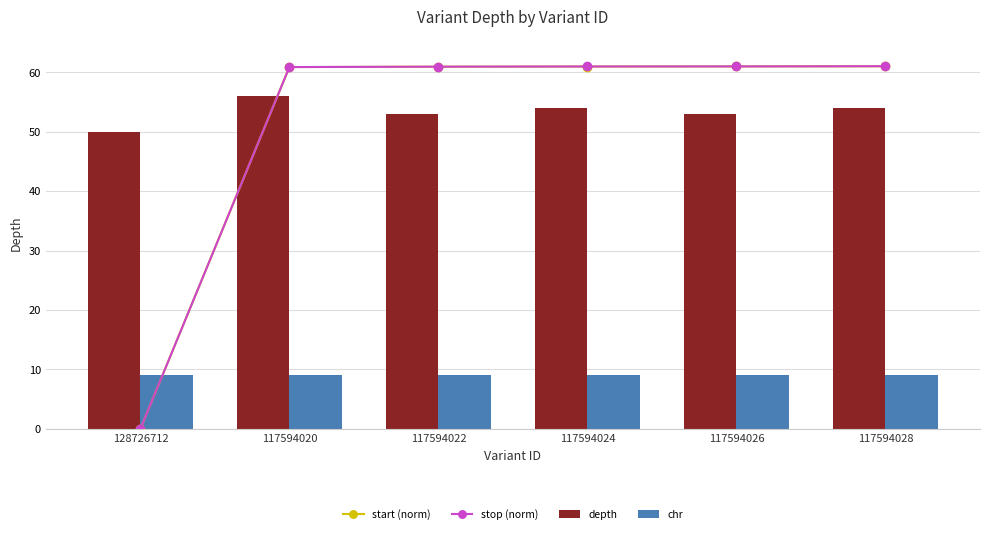

Which series has the largest total across all categories?

depth